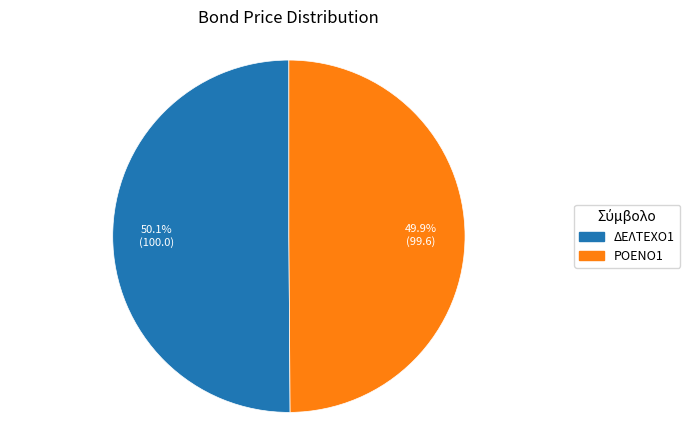

The ΔΕΛΤΕΧΟ1 slice represents 50% of the pie. True or false?

True